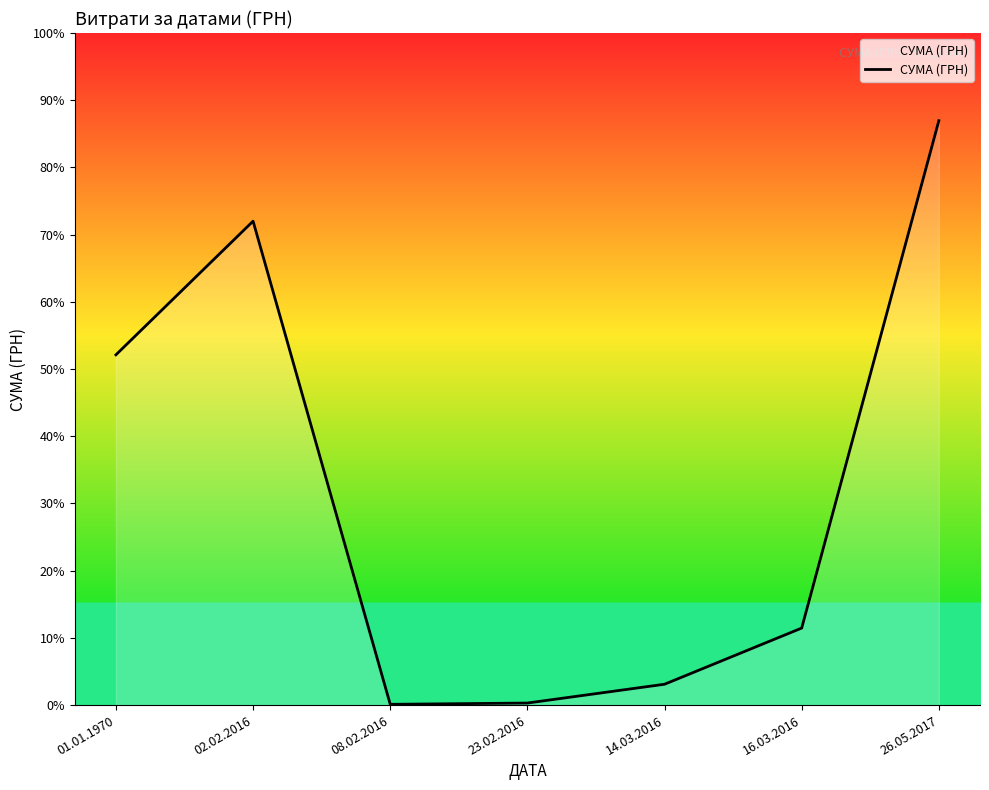

What is the label of the 6th point from the right?

02.02.2016